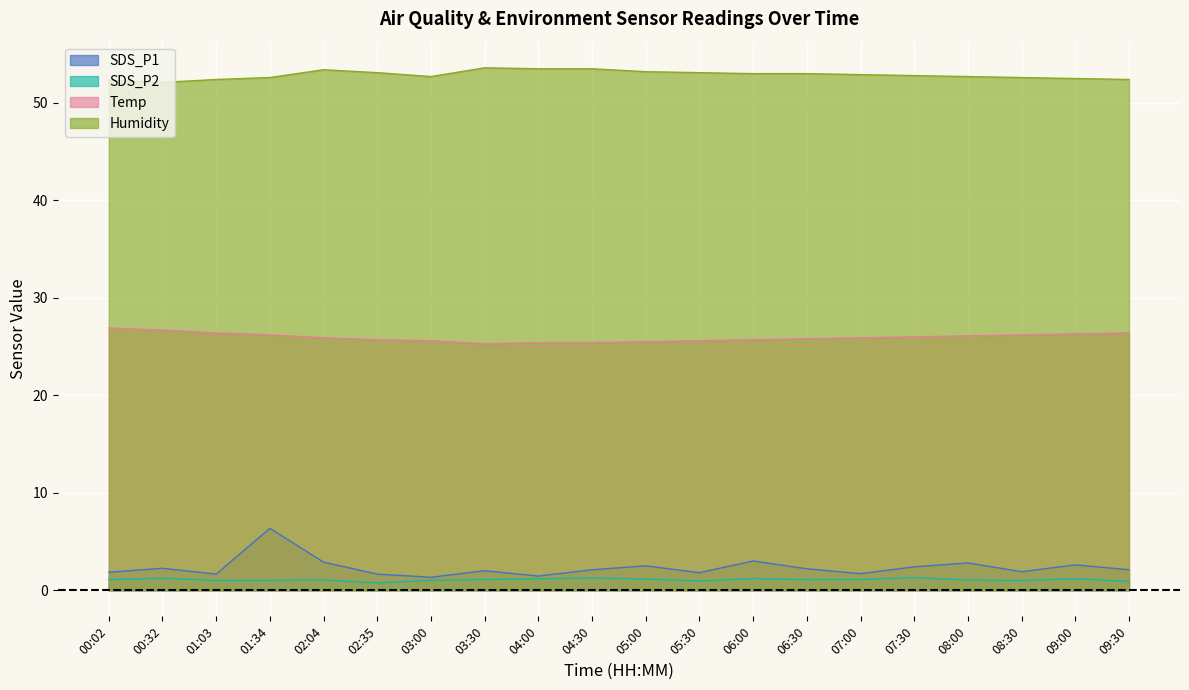

At which label does Temp reach its peak?

00:02